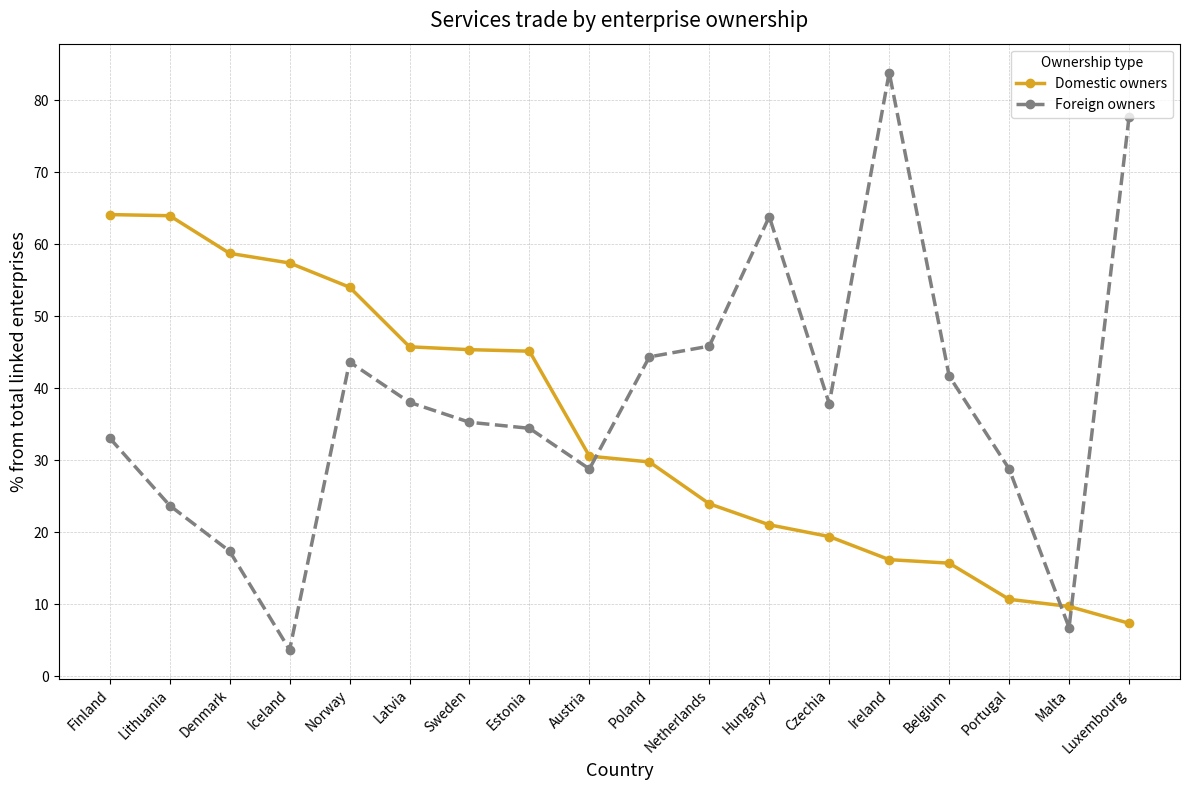

List the series in order of their overall mean, highest first.

Foreign owners, Domestic owners